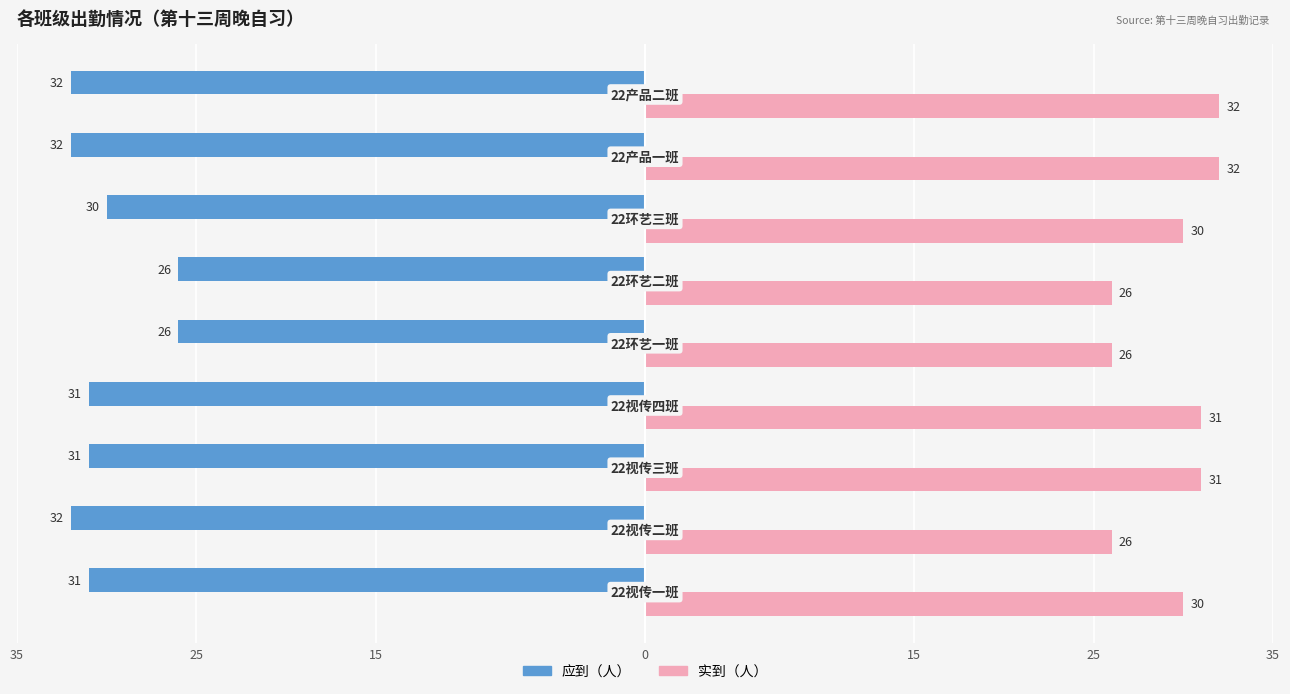

What are all the series names shown in the legend?

应到（人）, 实到（人）